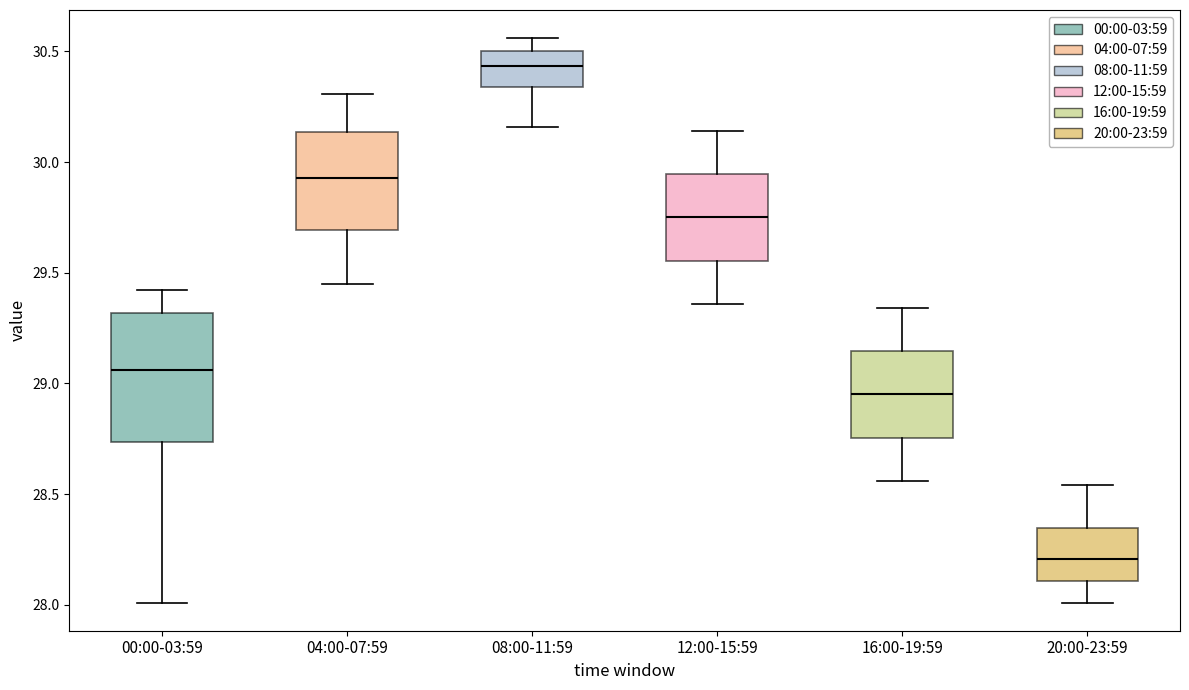

Comparing the boxes themselves (not the whiskers), which one is the tallest?

00:00-03:59